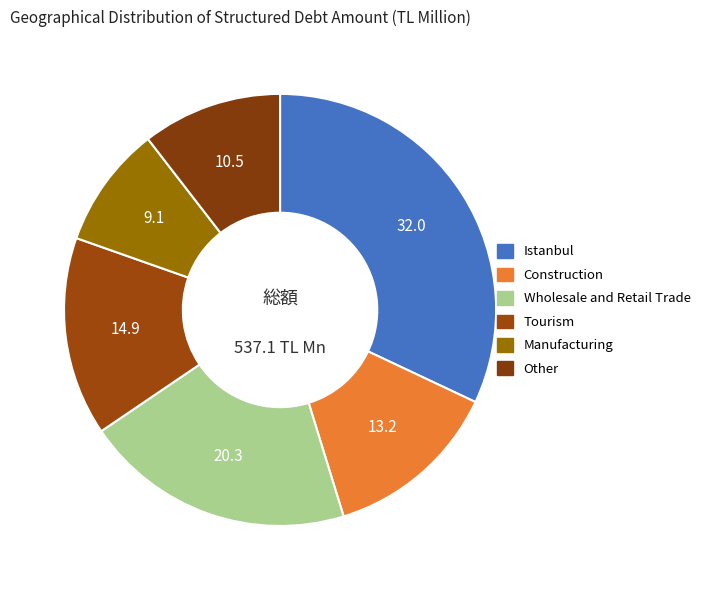

To the nearest percent, what is the average slice percentage?

17%